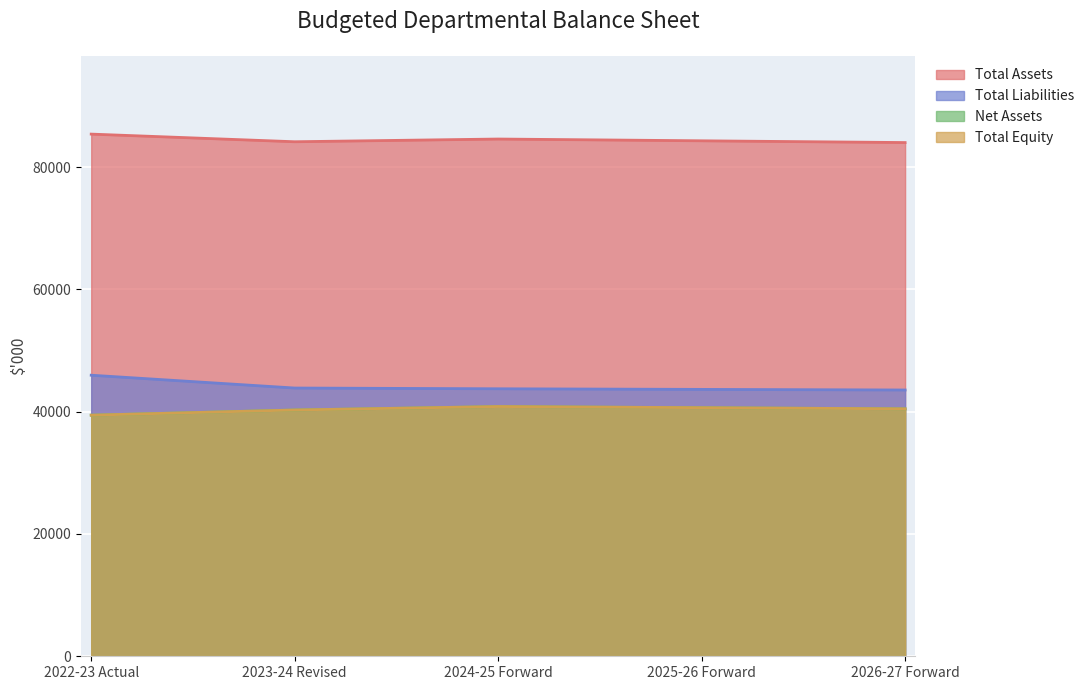

What is the approximate value of Total Liabilities at 2023-24 Revised?

43868